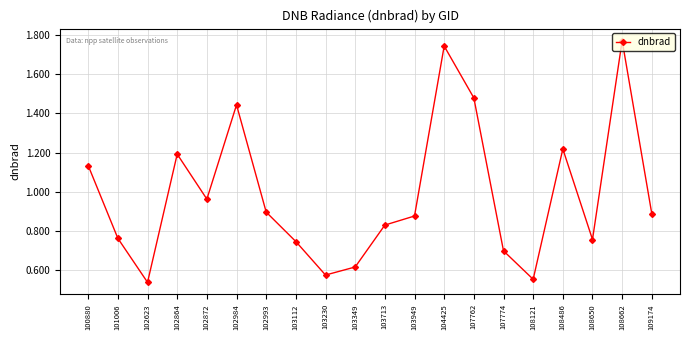

Between 108662 and 107762, which is larger?

108662